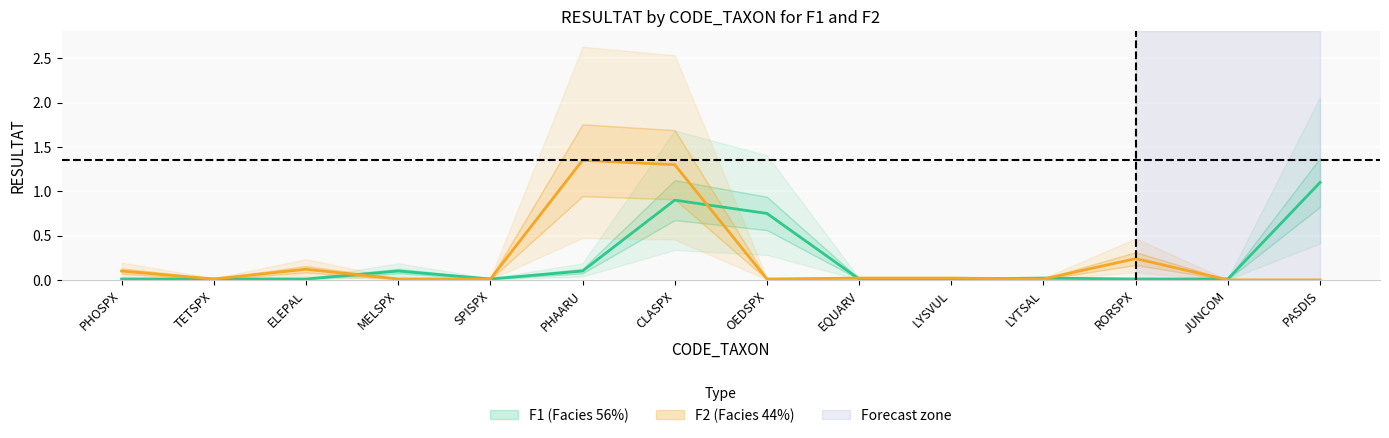

What is the average value of the F2_RESULTAT series?

0.2